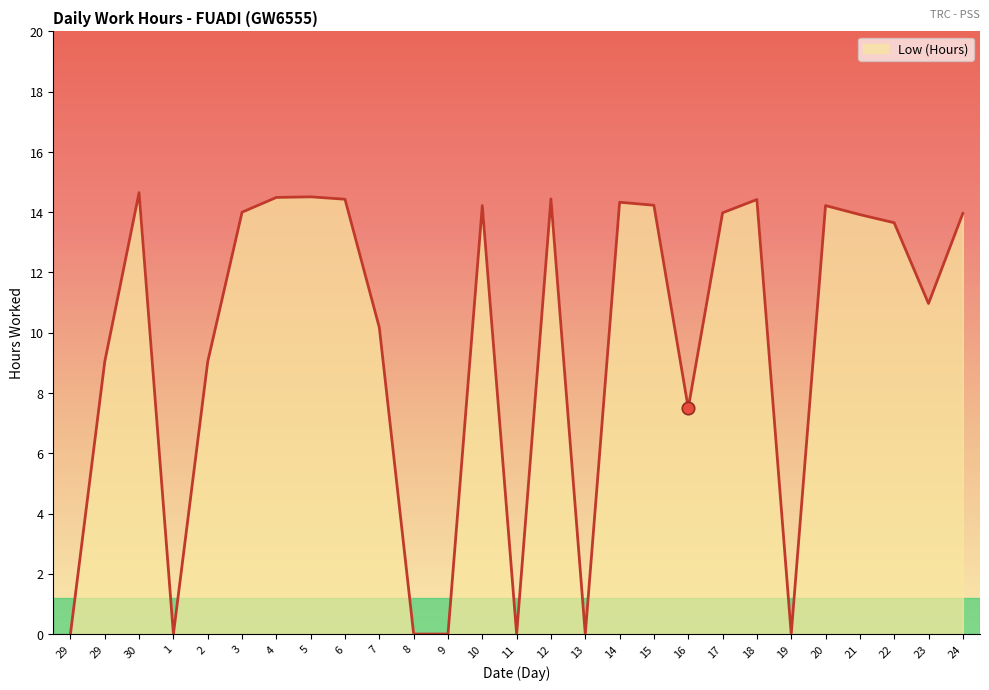

What is the change in value from 7 to 15?

+4.1